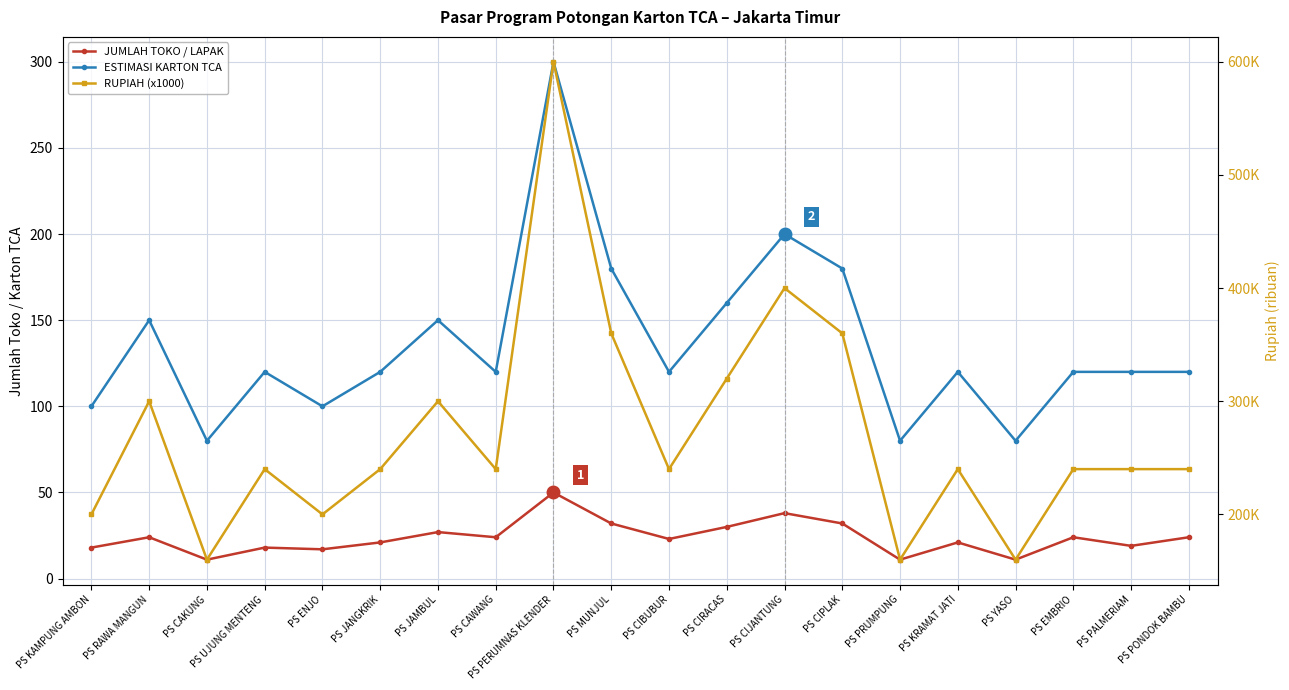

What position from the left is PS CIPLAK?

14